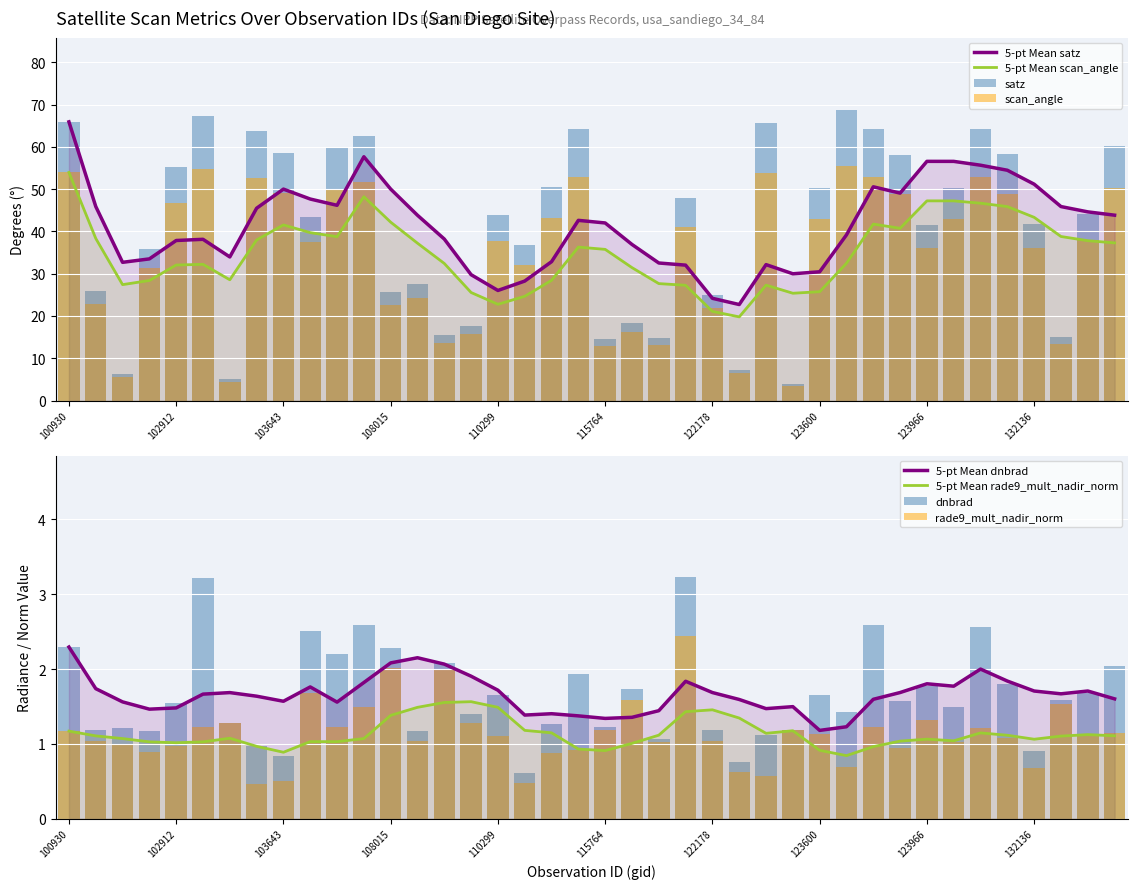

List the series in order of their peak value, lowest first.

rade9_mult_nadir_norm, dnbrad, scan_angle, satz